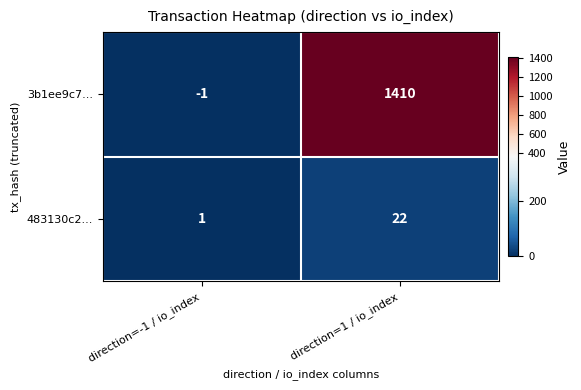

Rank the series at direction=1 / io_index from highest to lowest value.

3b1ee9c7..., 483130c2...